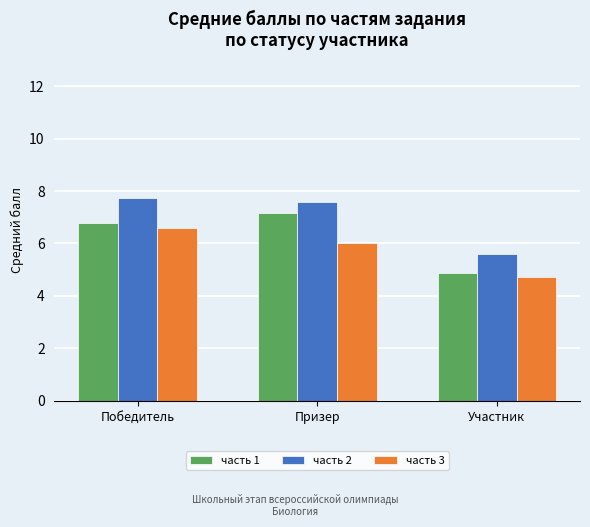

Reading left to right, what are all the values shown in this chart?

часть 1: Победитель=6.8	Призер=7.2	Участник=4.9
часть 2: Победитель=7.8	Призер=7.6	Участник=5.6
часть 3: Победитель=6.6	Призер=6.0	Участник=4.7